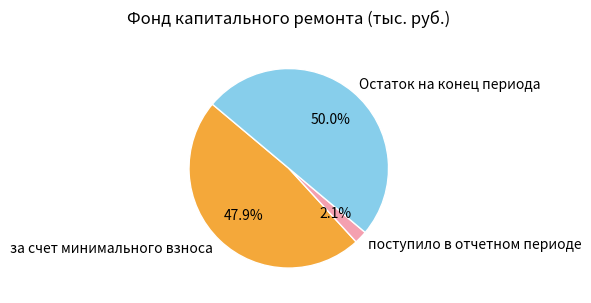

Does за счет минимального взноса represent more than half of the total?

No